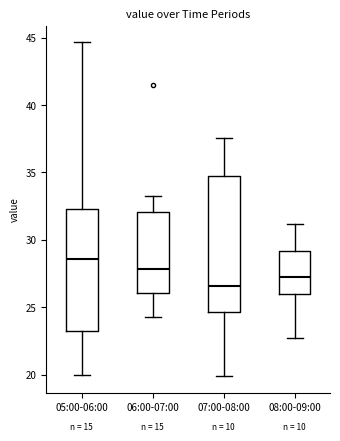

Which box has the lowest median line?

07:00-08:00